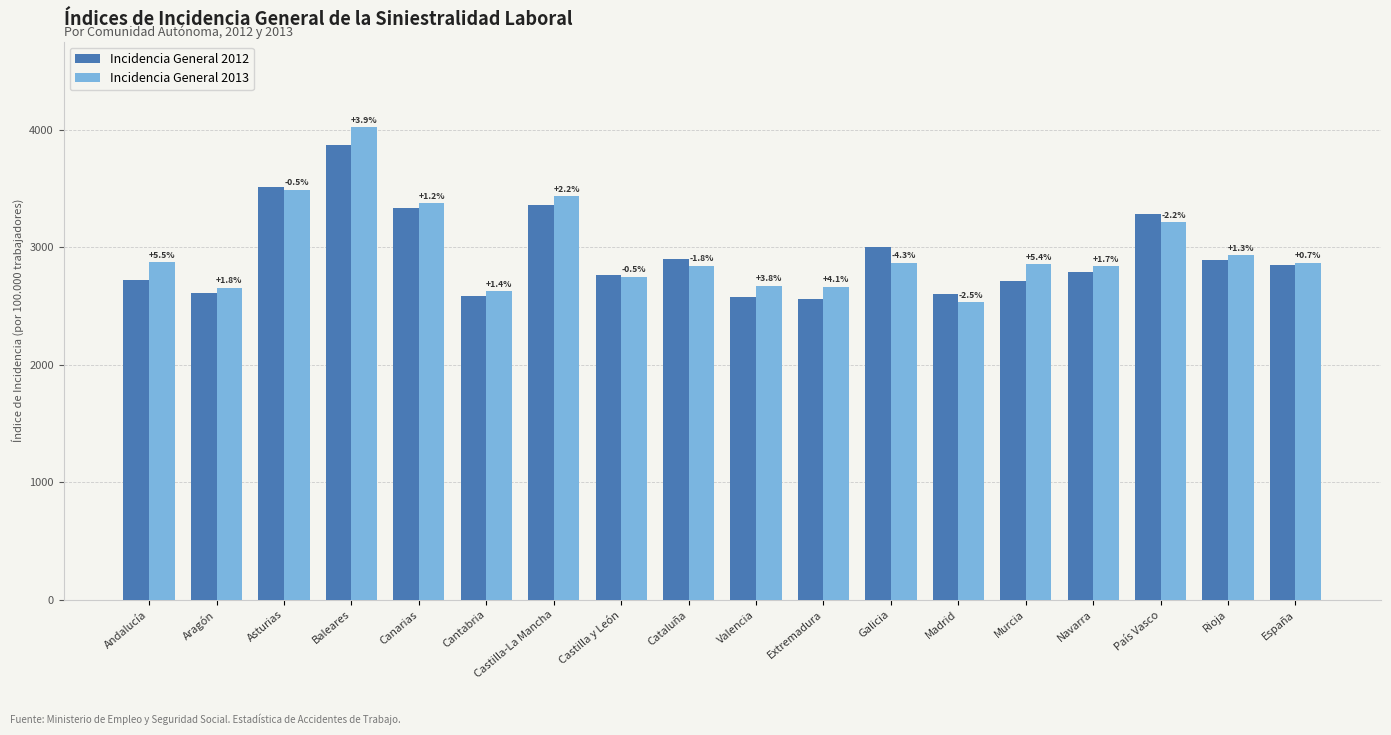

How many groups of bars are there?

18